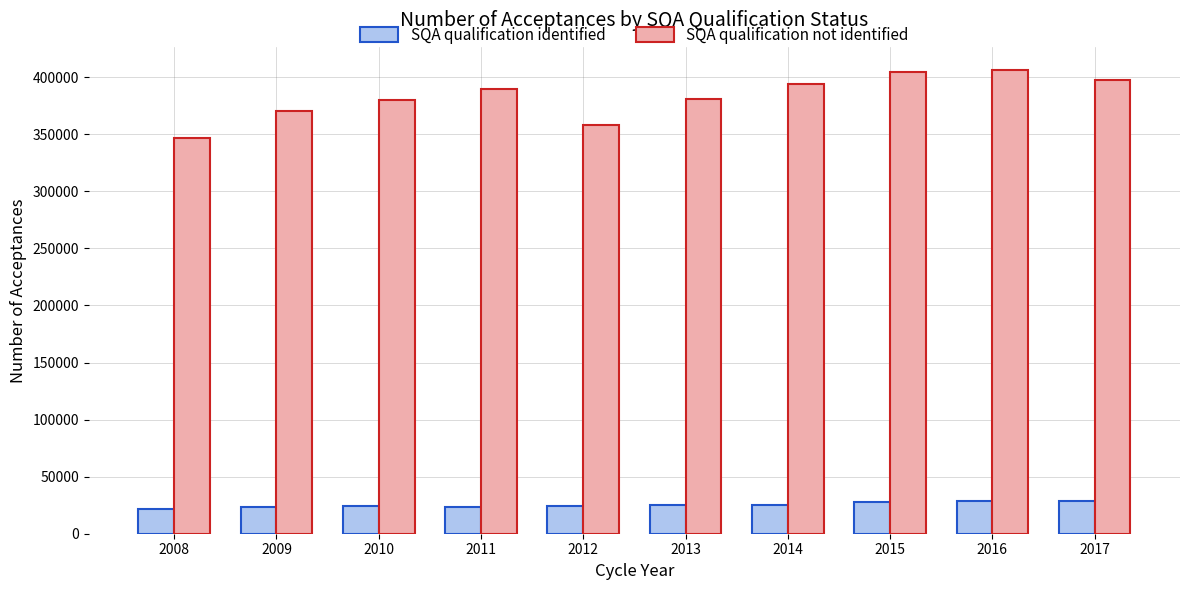

What is the smallest value displayed?

22010